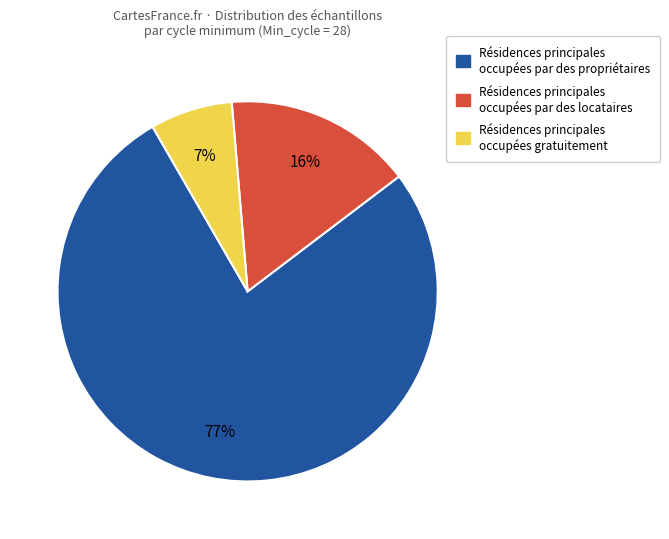

Combined, do Résidences principales occupées par des propriétaires and Résidences principales occupées gratuitement account for over 50%?

Yes